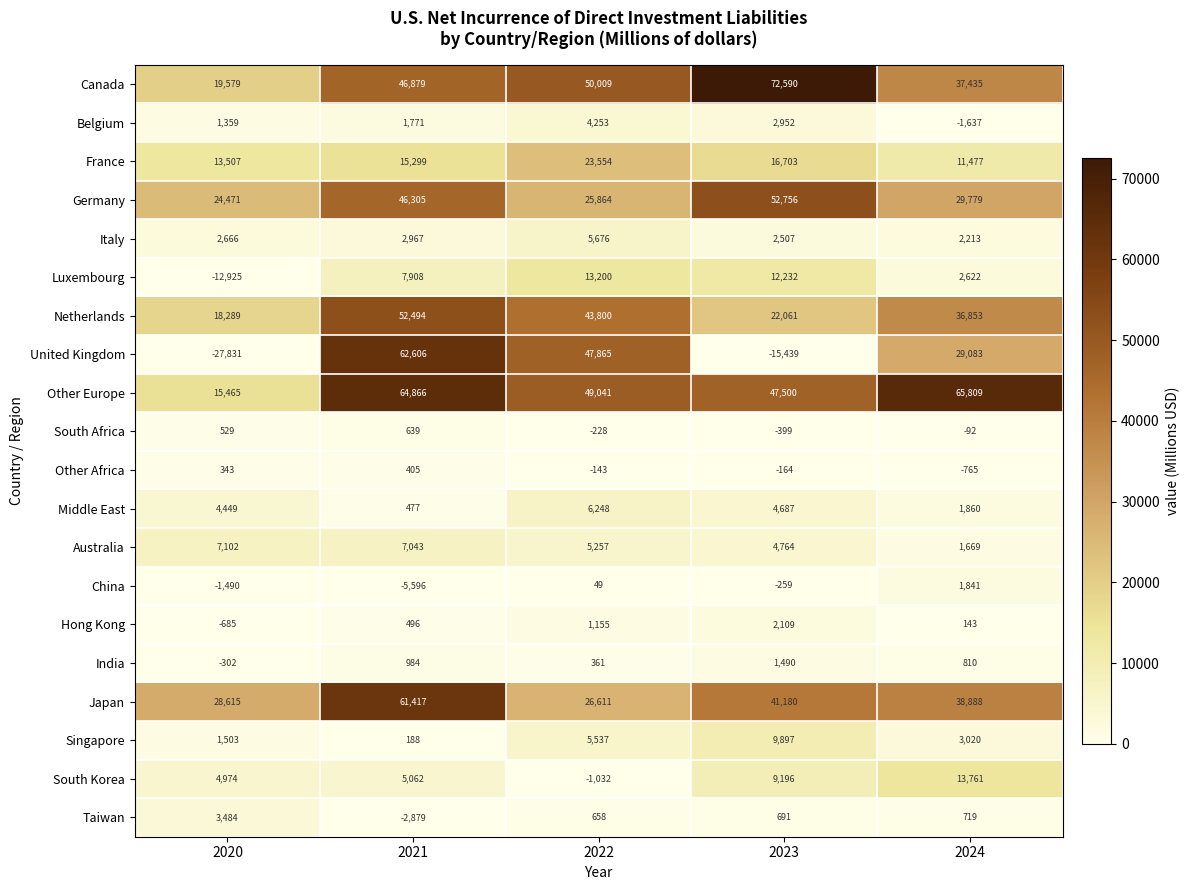

What is the sum of all Other Africa values?

-324